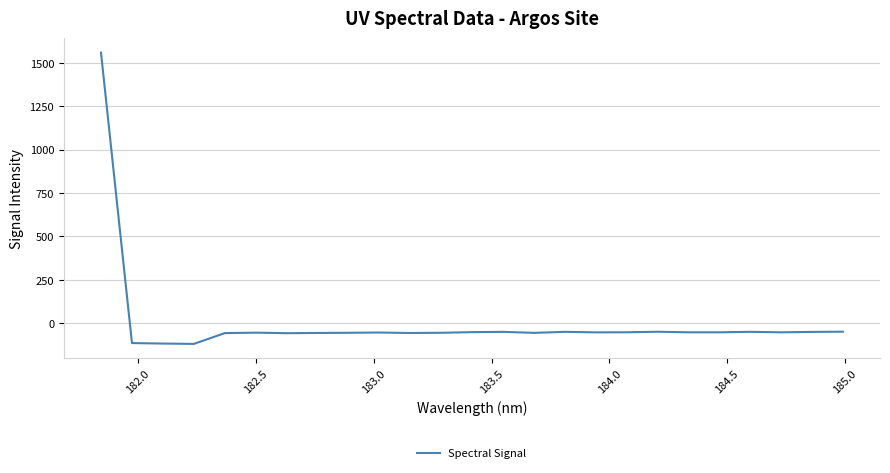

What is the difference between the maximum and minimum values?

1676.3